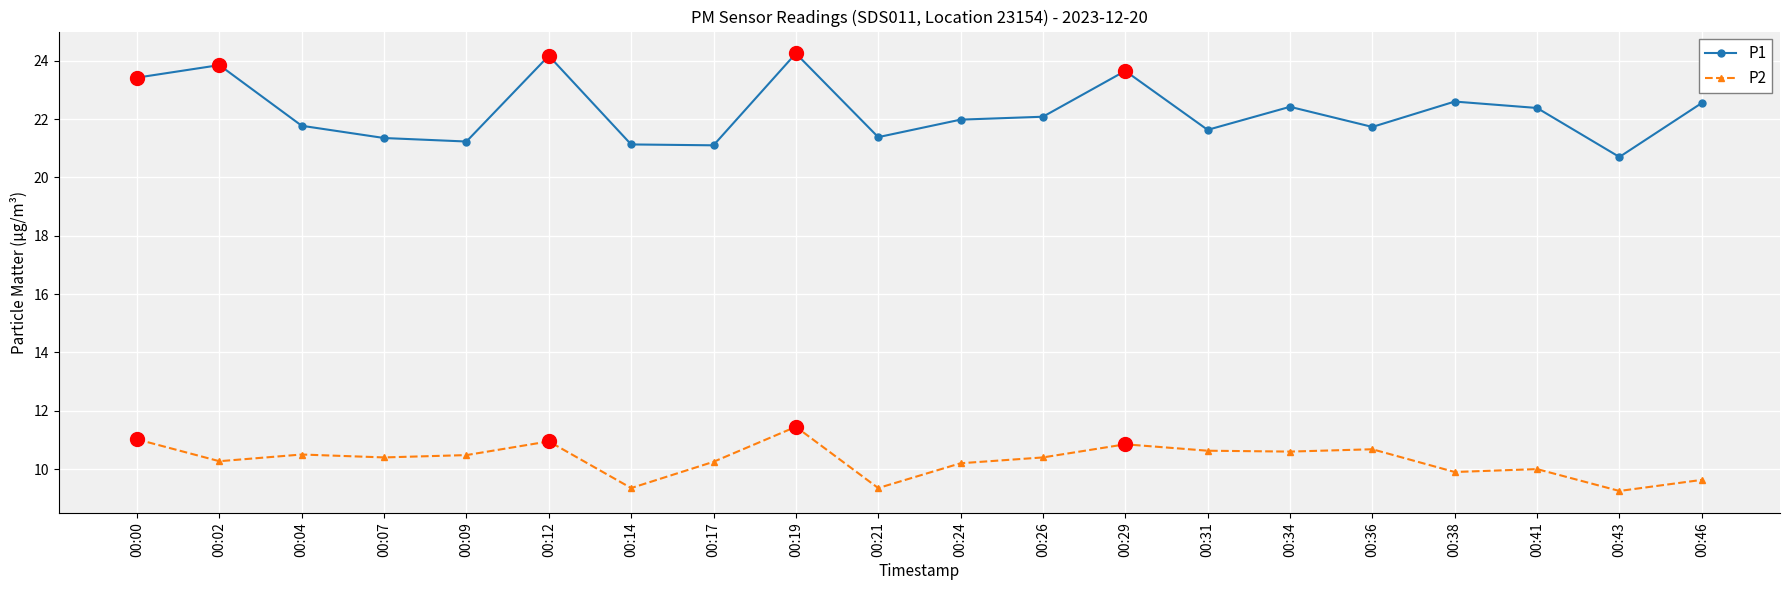

Which series has the largest range (max minus min)?

P1